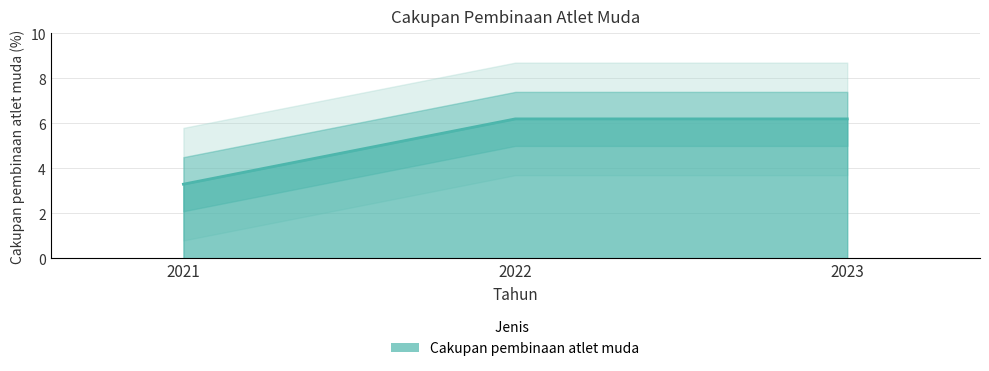

Reading left to right, extract all data points from this chart.

2021=3.3	2022=6.2	2023=6.2